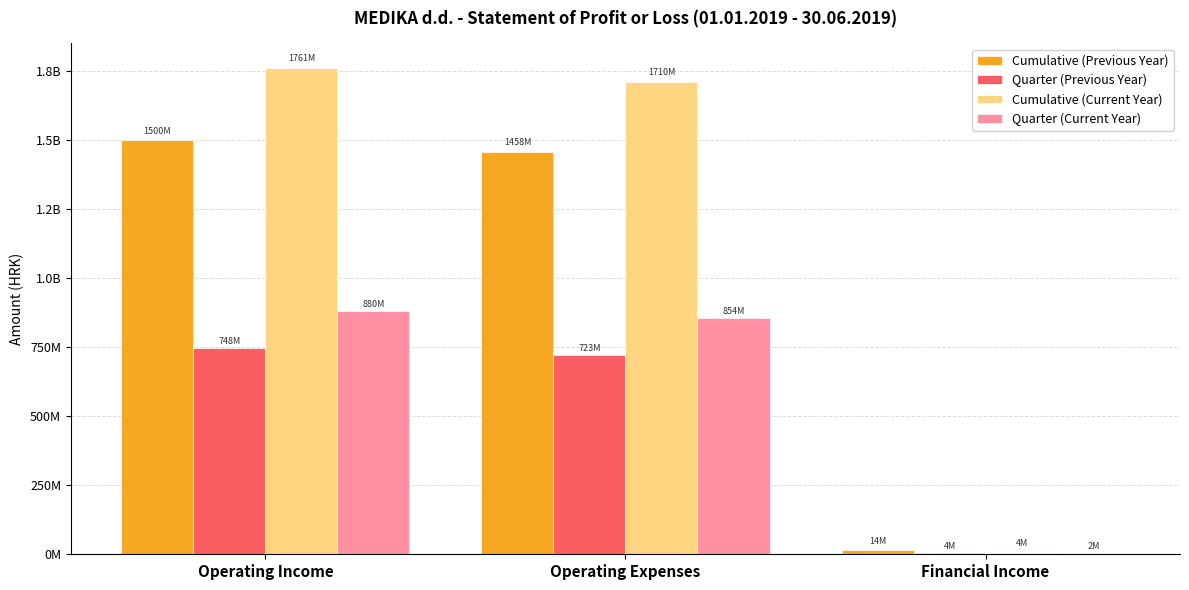

What are all the series names shown in the legend?

Cumulative (Previous Year), Quarter (Previous Year), Cumulative (Current Year), Quarter (Current Year)